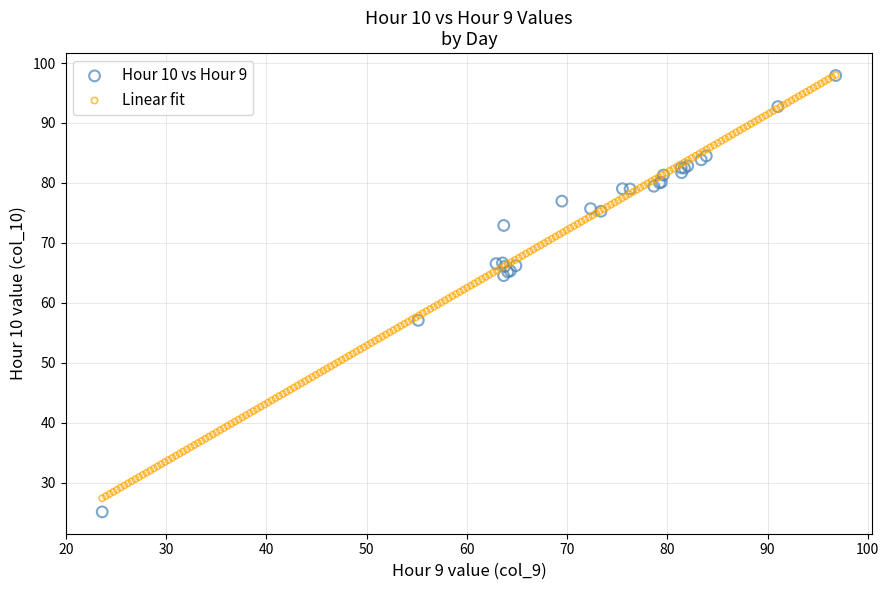

What are all the series names shown in the legend?

Hour 10 vs Hour 9, Linear fit